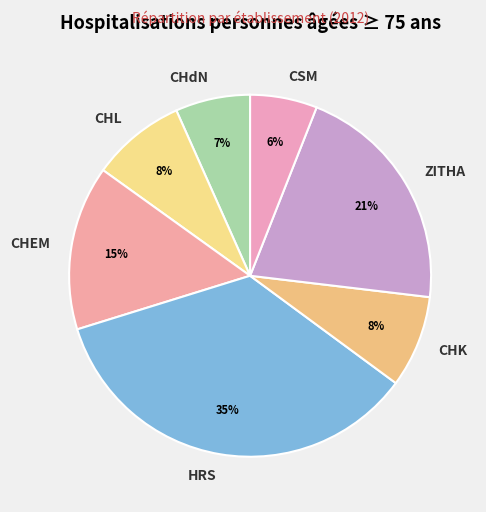

Which category has the biggest portion of the pie?

HRS